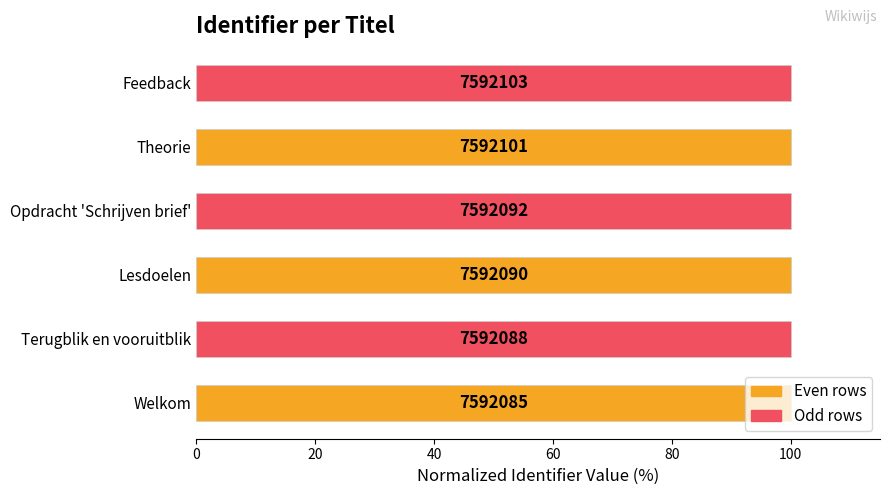

What is the sum of all values?

600.0